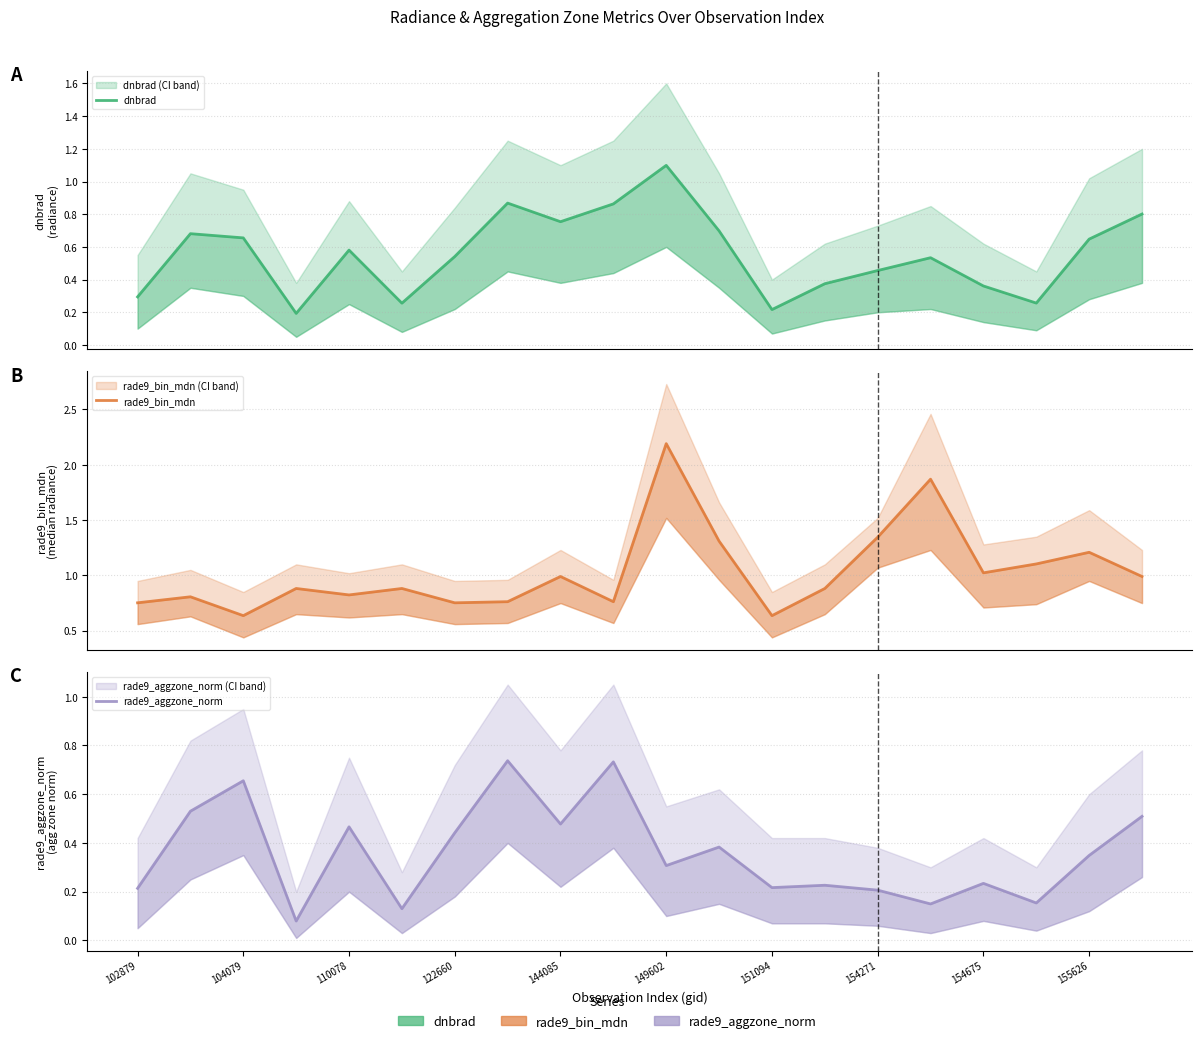

How many times do rade9_aggzone_norm and rade9_bin_mdn cross each other?

2